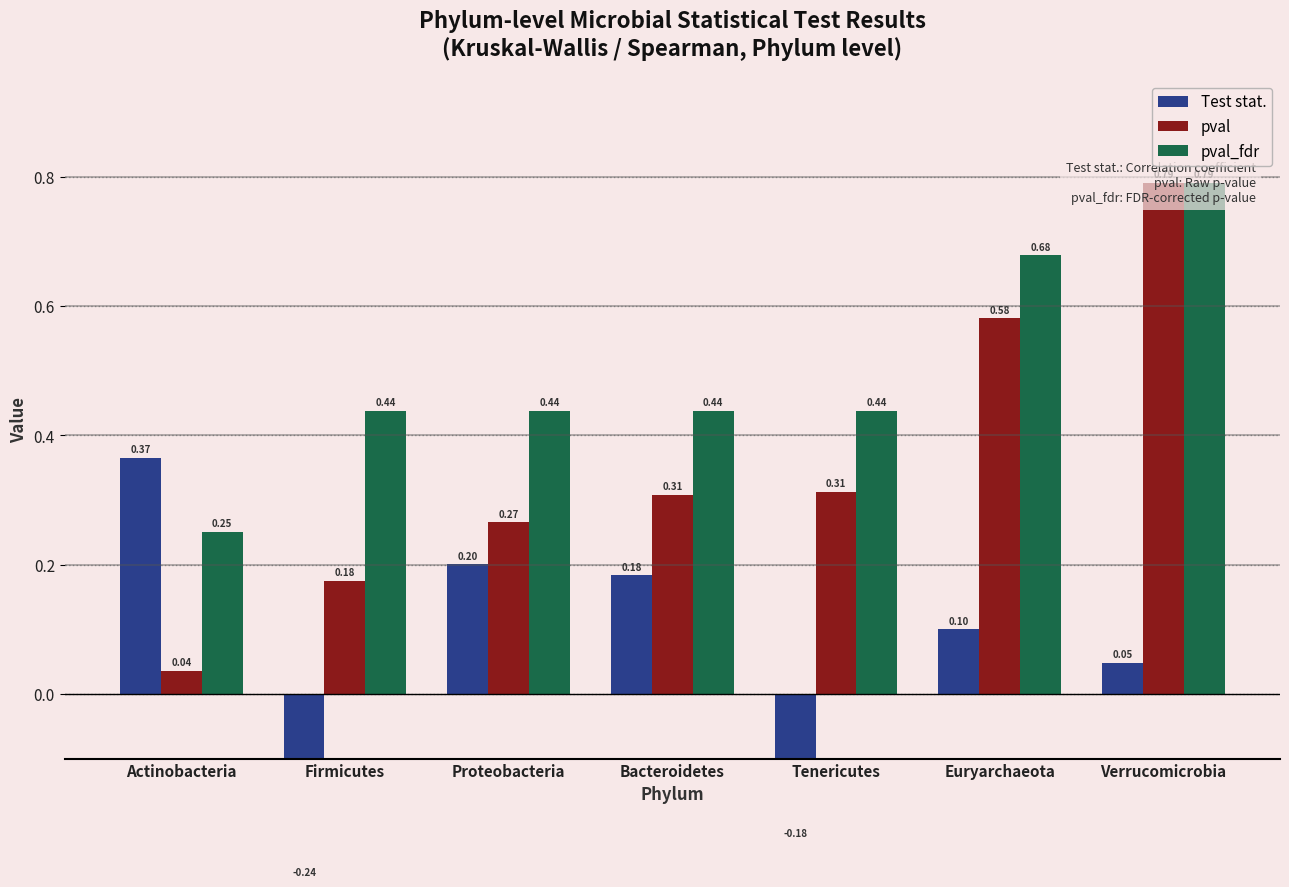

Reading right to left, list all the values displayed in this chart.

Test stat.: Verrucomicrobia=0.0	Euryarchaeota=0.1	Tenericutes=-0.2	Bacteroidetes=0.2	Proteobacteria=0.2	Firmicutes=-0.2	Actinobacteria=0.4
pval: Verrucomicrobia=0.8	Euryarchaeota=0.6	Tenericutes=0.3	Bacteroidetes=0.3	Proteobacteria=0.3	Firmicutes=0.2	Actinobacteria=0.0
pval_fdr: Verrucomicrobia=0.8	Euryarchaeota=0.7	Tenericutes=0.4	Bacteroidetes=0.4	Proteobacteria=0.4	Firmicutes=0.4	Actinobacteria=0.3